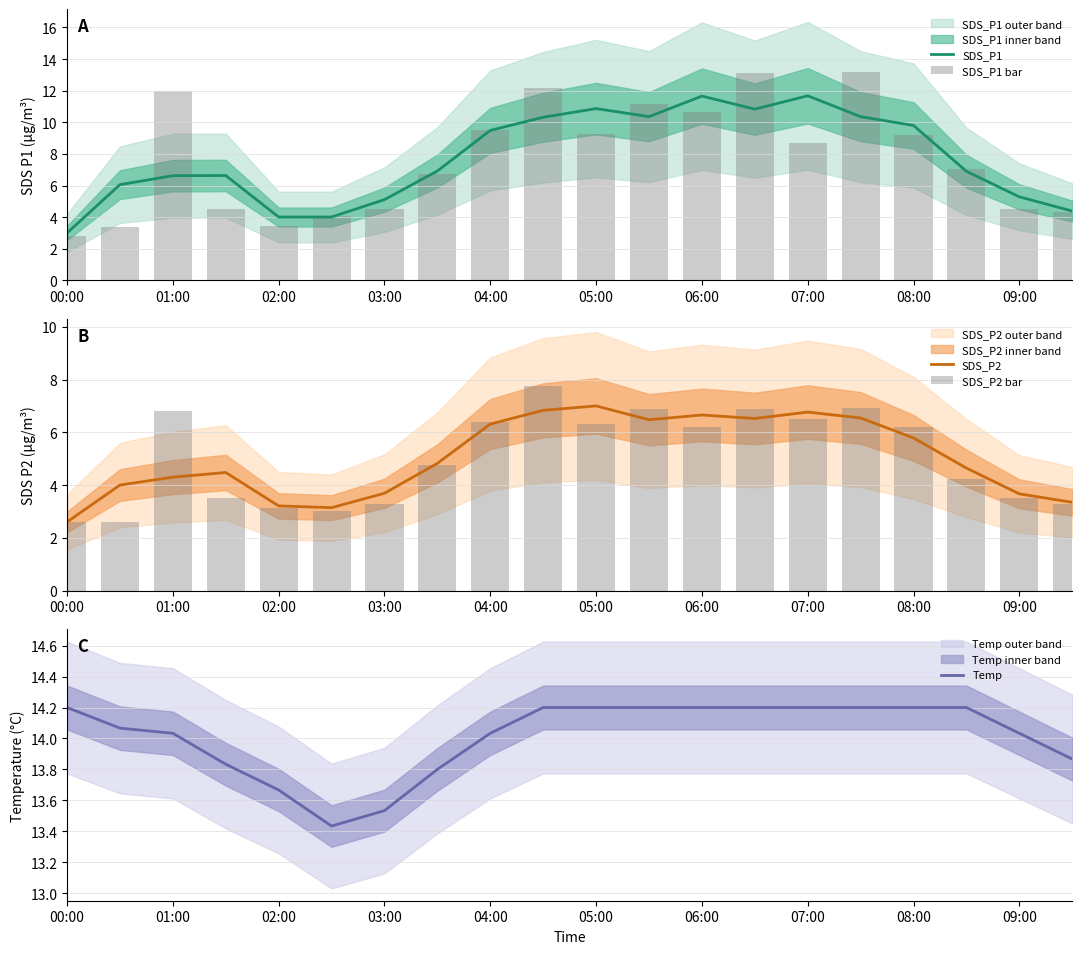

Is it true that Temp equals 22.3 at 08:00?

False